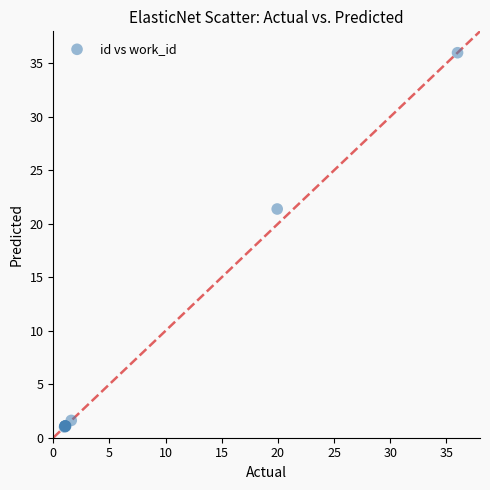

What Y value in the scatter plot is closest to 18?

21.4